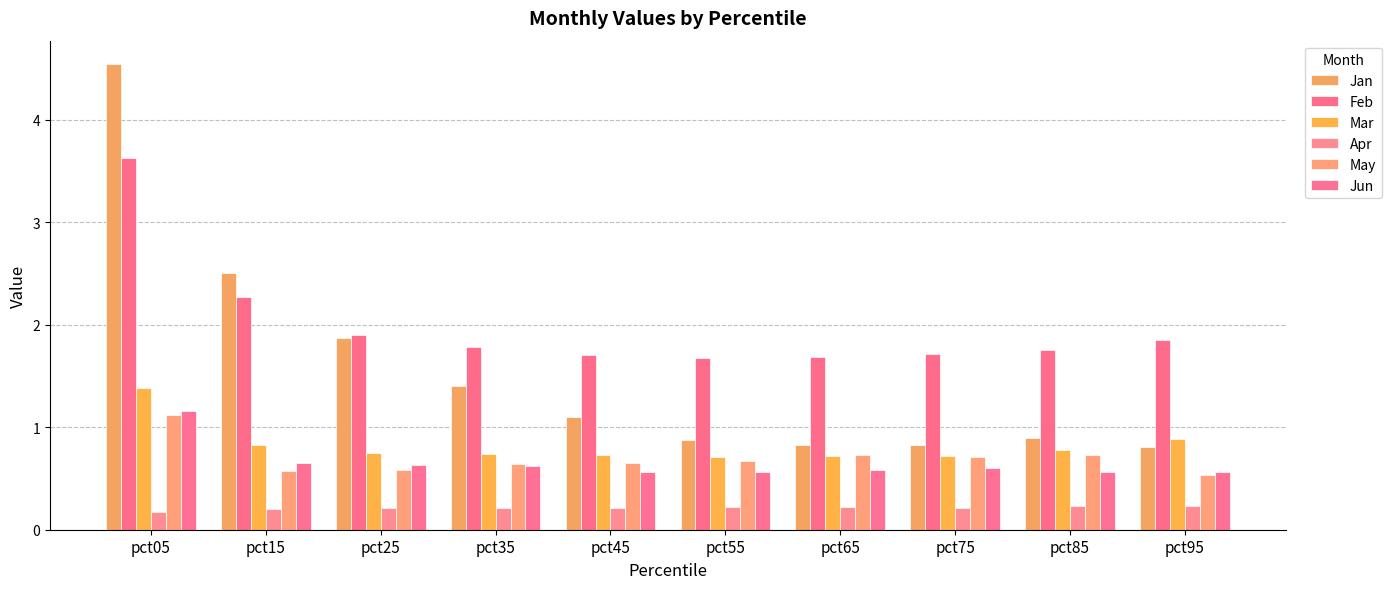

Does the chart contain any negative values?

No